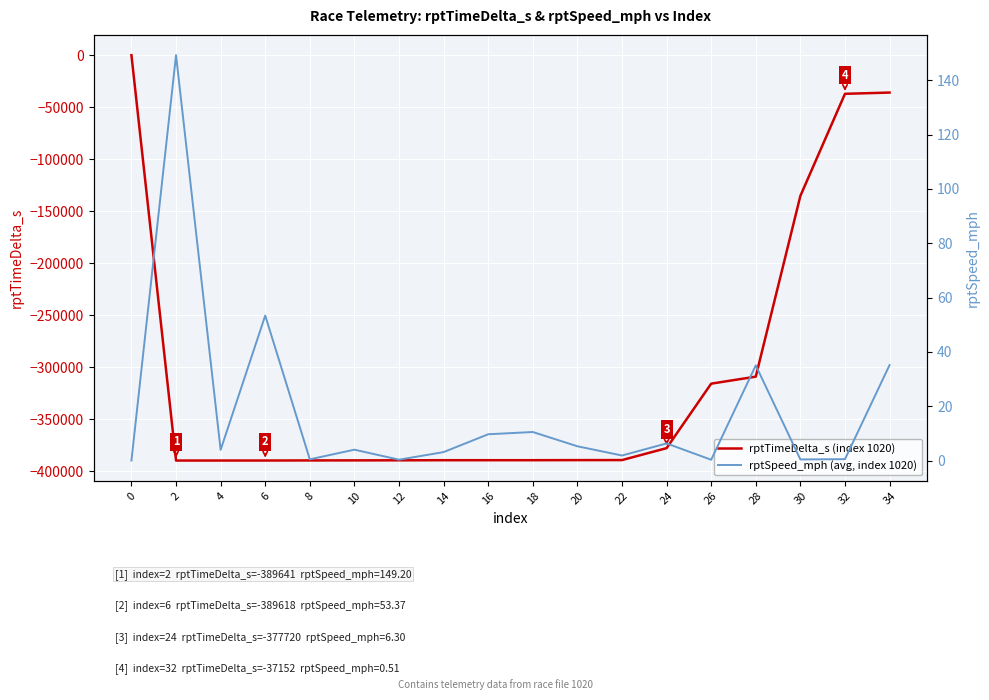

Count the number of data series in this chart.

2